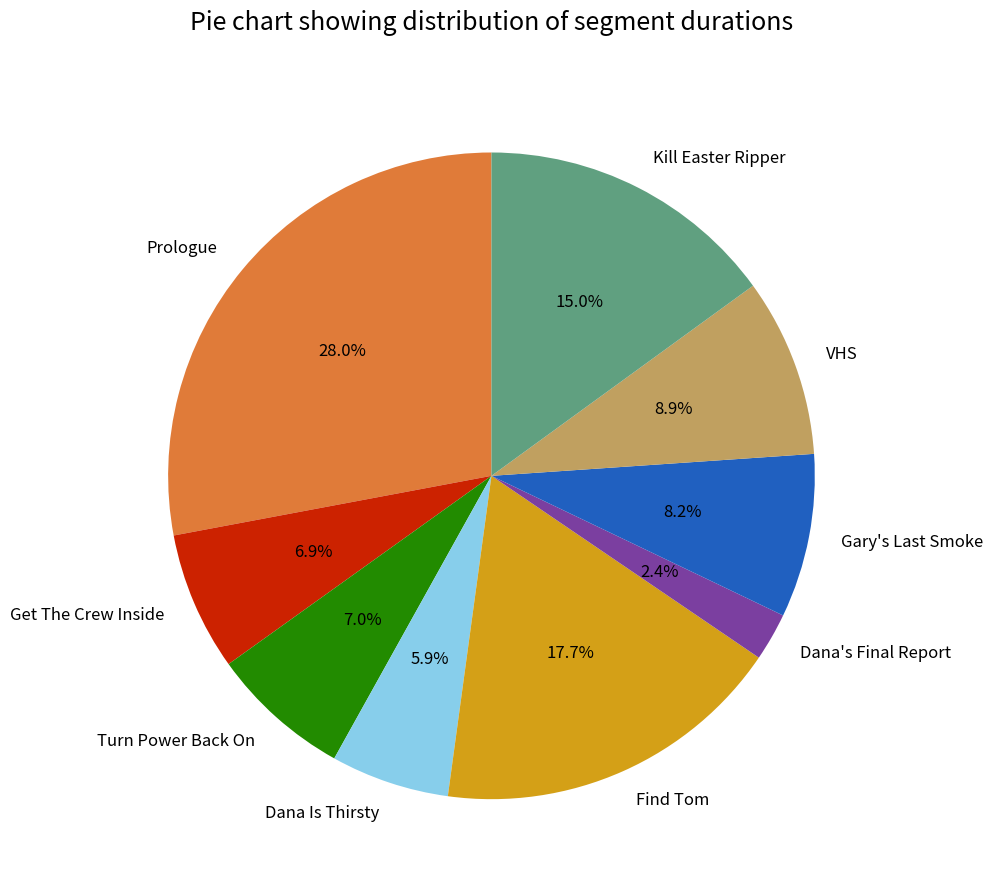

Approximately how many times larger is the value at VHS compared to Kill Easter Ripper?

0.6